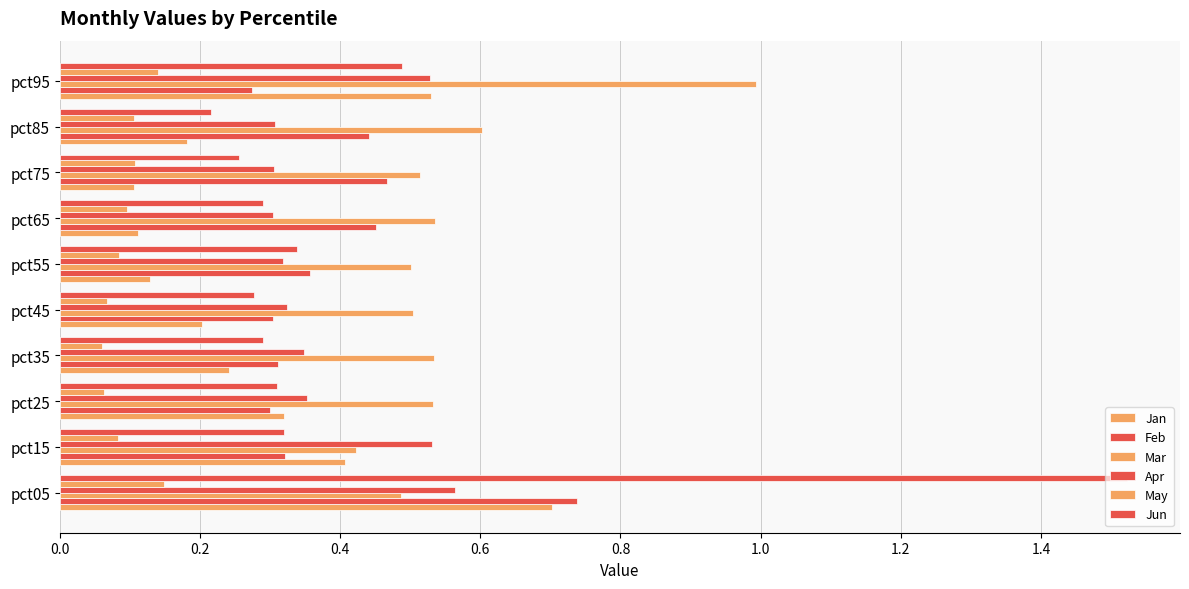

What is the value of the Feb bar at the 1st from the left?

0.7